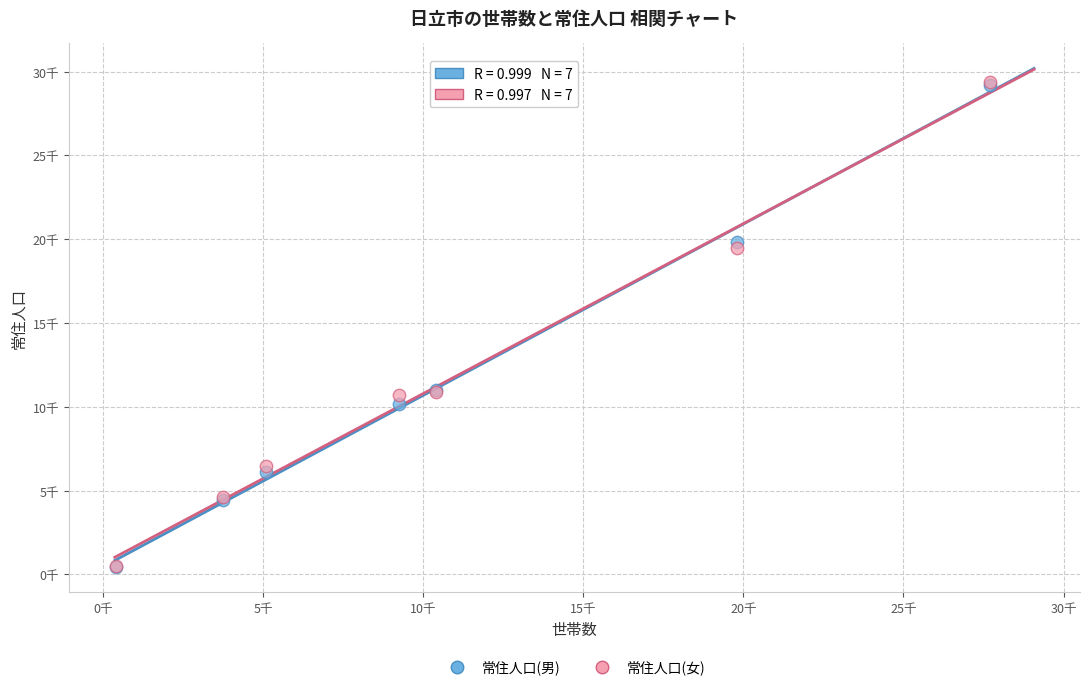

What are all the series names shown in the legend?

常住人口(男), 常住人口(女)